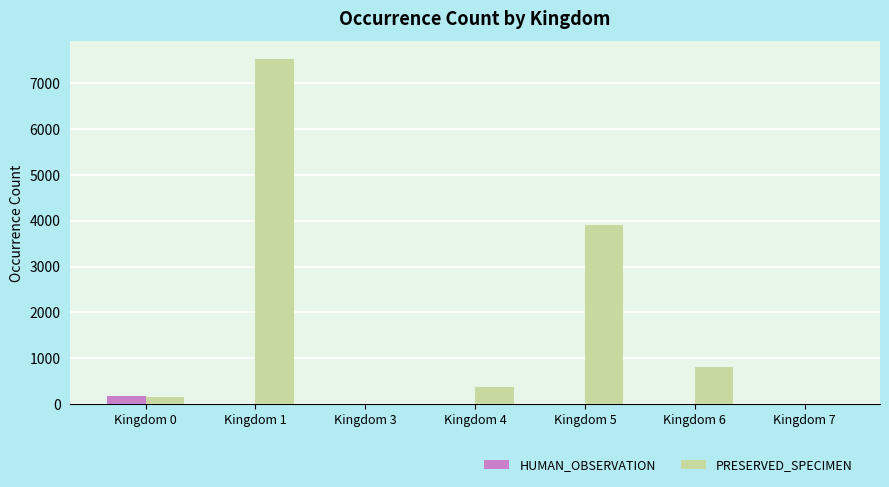

At which category is the sum across all series the highest?

Kingdom 1